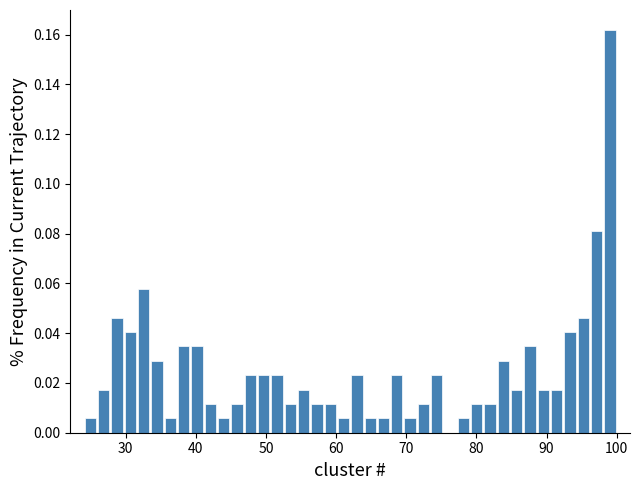

Around what value on the x-axis is the tallest bar? Give the approximate position of its centre, as read against the axis.

99